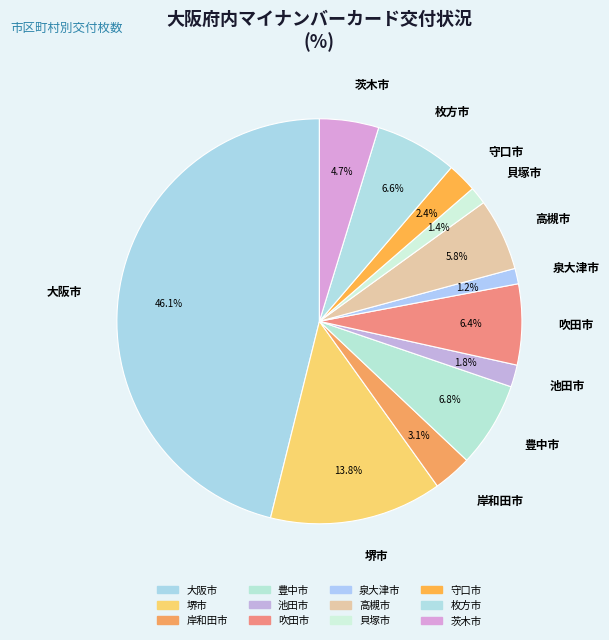

How many segments does this pie chart have?

12